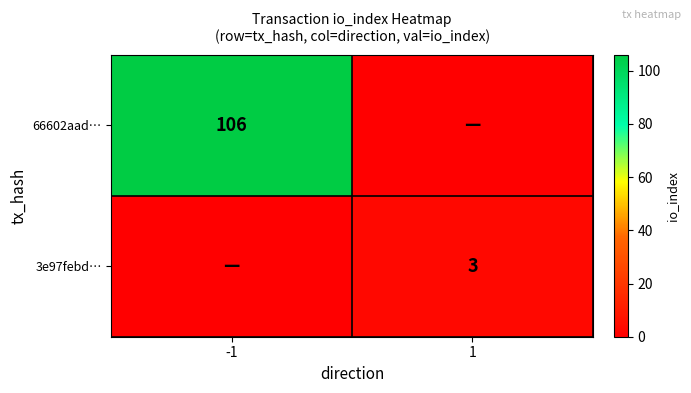

Is the value of 66602aad… at -1 greater than the value of 3e97febd… at 1?

Yes